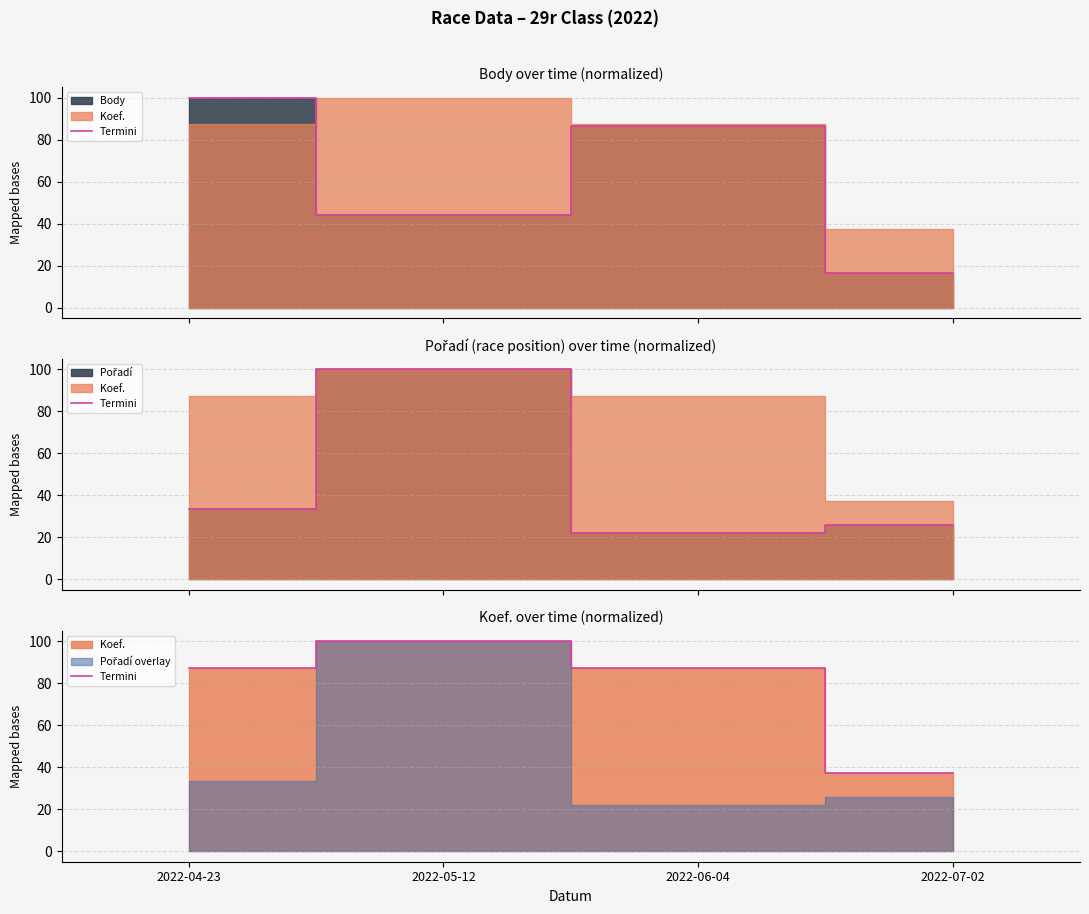

Rank the categories by value from lowest to highest.

2022-07-02, 2022-04-23, 2022-06-04, 2022-05-12